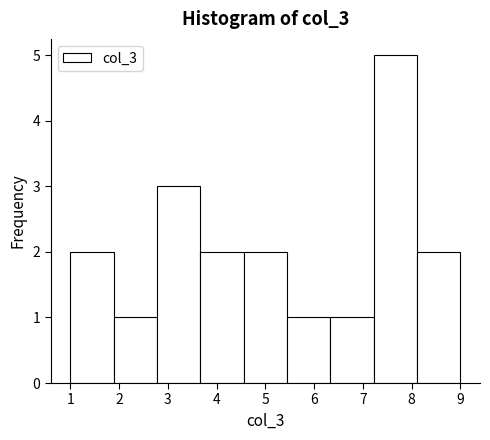

How tall is the bar that spans 1.9 to 2.8 on the x-axis? Neither the bar edges nor the heights are printed on the chart, so give them approximately, as read against the axes.

1